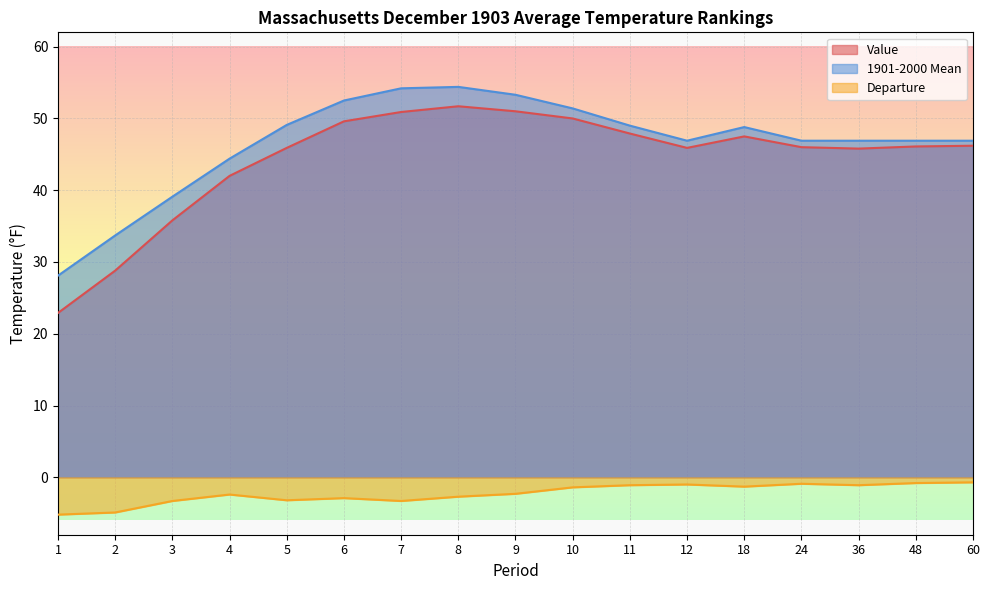

Read the Departure value at 4.

-2.4